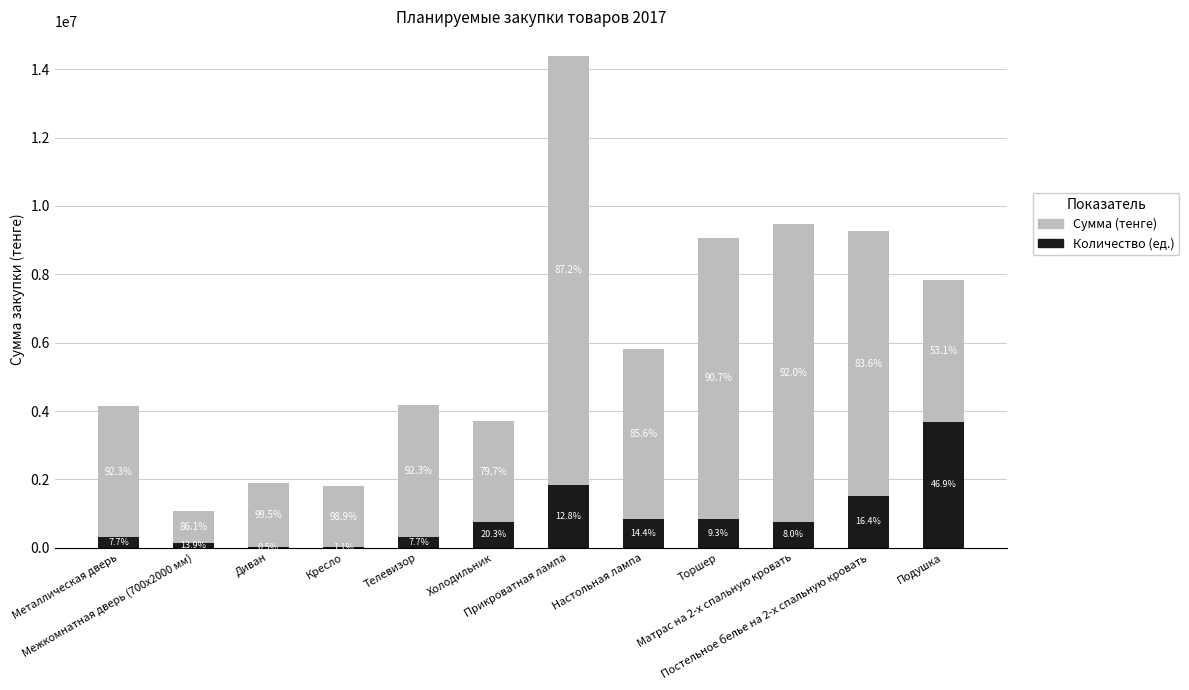

At which label is Сумма (тенге) closest to 6739132?

Постельное белье на 2-х спальную кровать